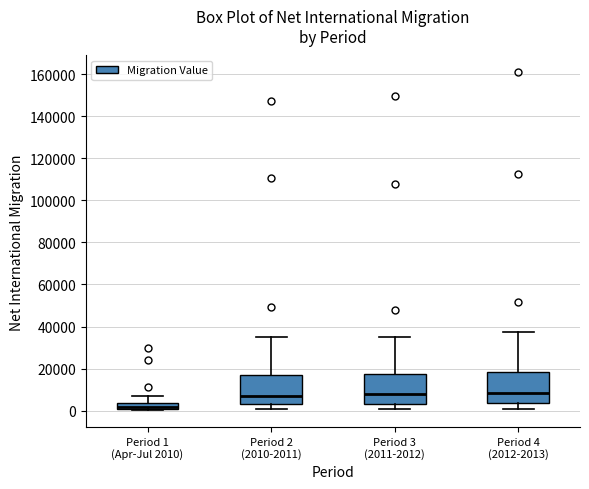

Which box's median line is the lowest?

Period 1 (Apr-Jul 2010)